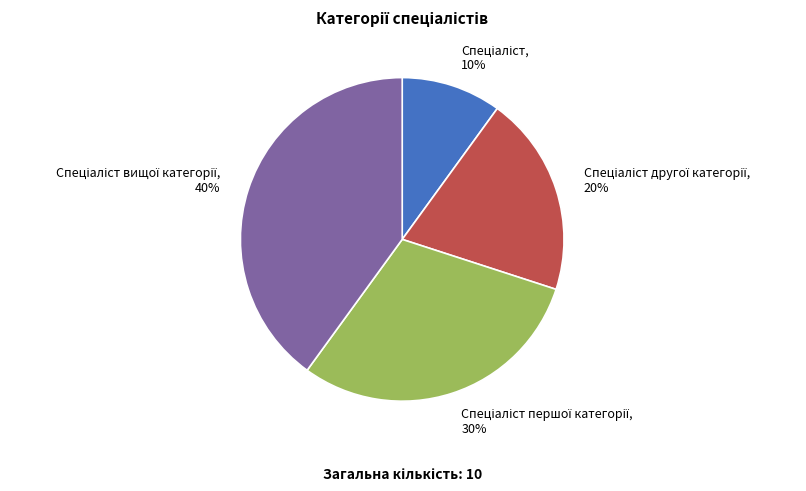

To the nearest percent, what is the average slice percentage?

25%